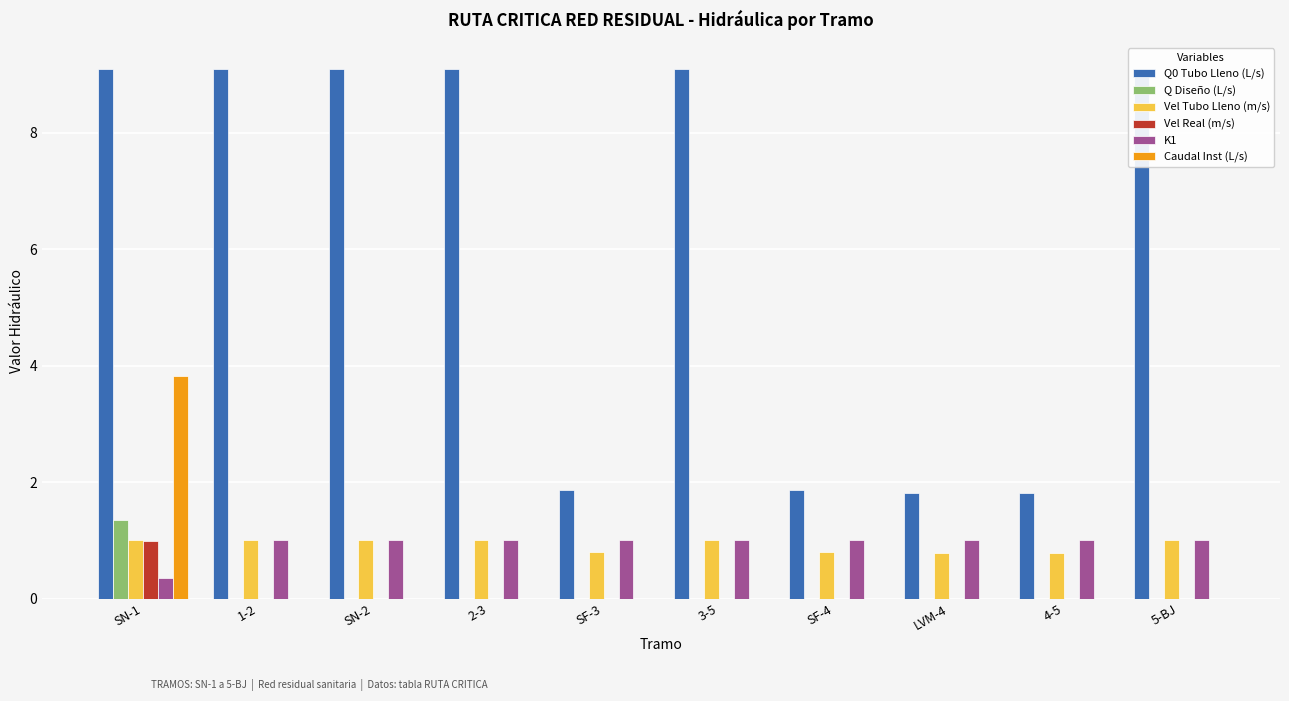

What is the maximum value shown in the chart?

9.1